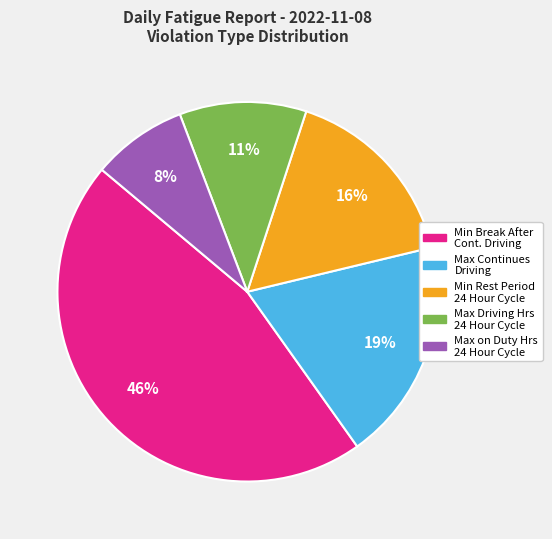

Approximately how many times larger is the value at Max on Duty Hrs 24 Hour Cycle compared to Max Continues Driving?

0.4